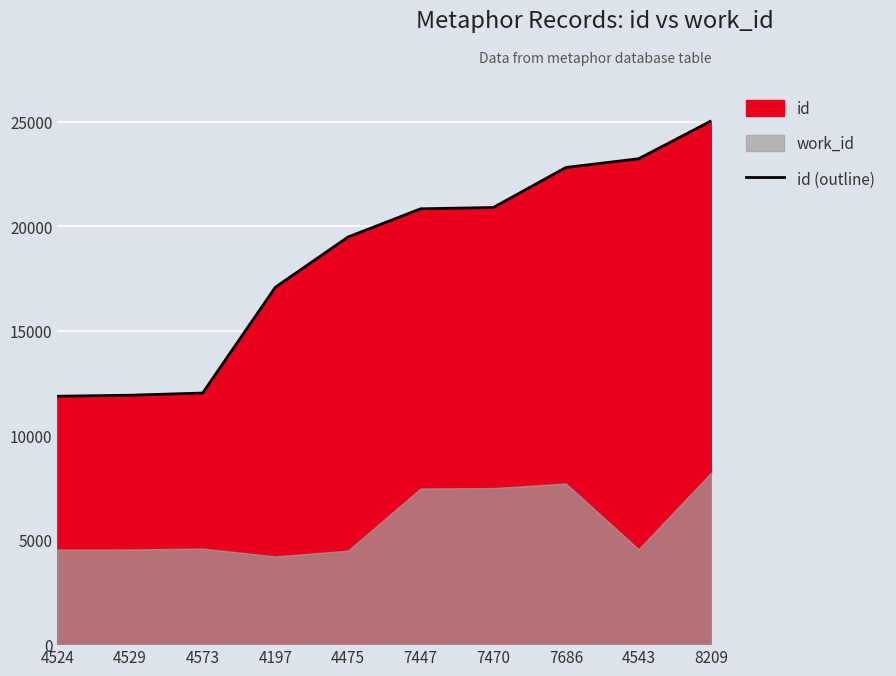

What is the change in value from 4573 to 7686?

+10794